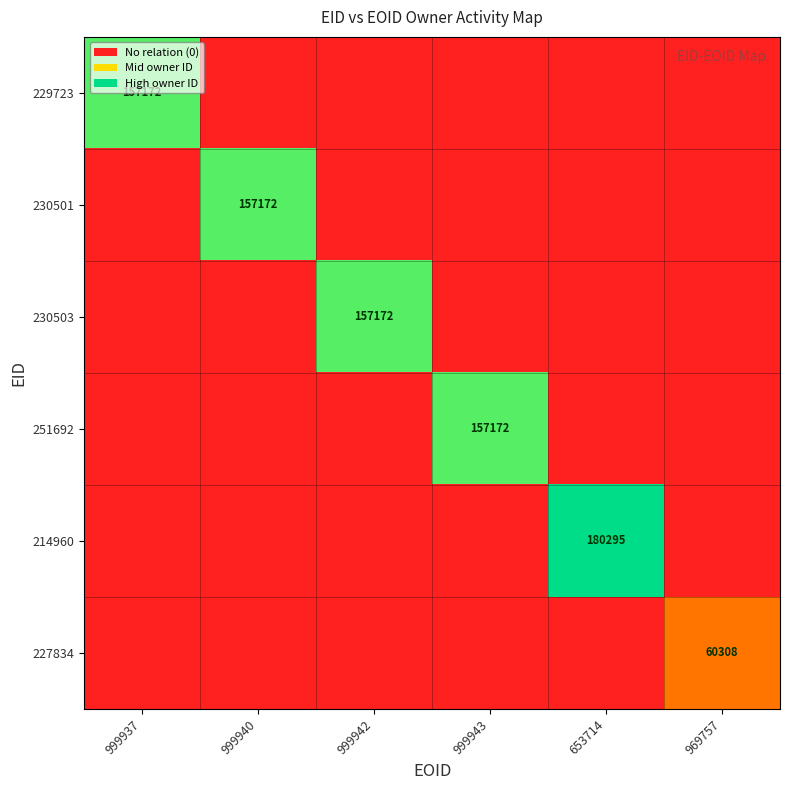

The value of 251692 at 999943 is 208137. True or false?

False